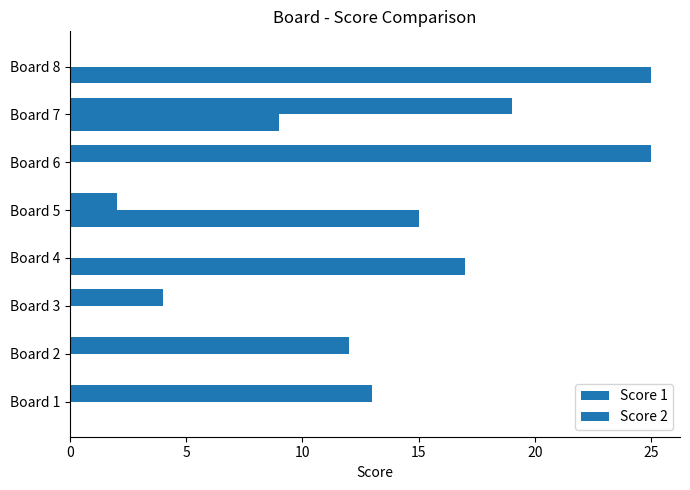

Where is Score 1 nearest to the value 12?

Board 2